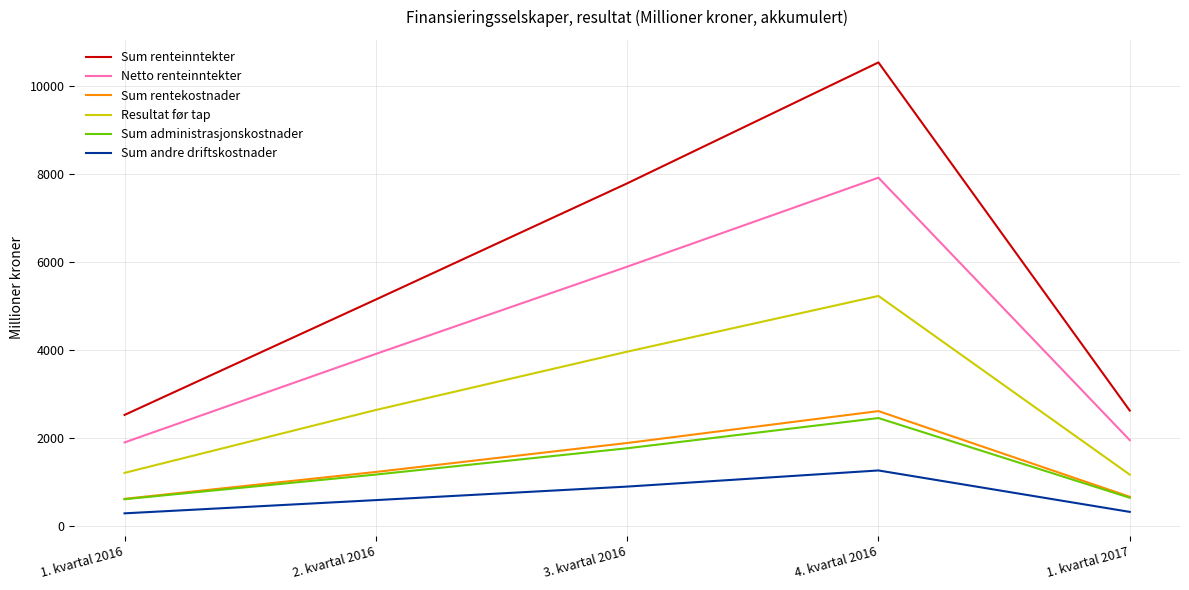

Which series changed the most between 2. kvartal 2016 and 4. kvartal 2016?

Sum renteinntekter